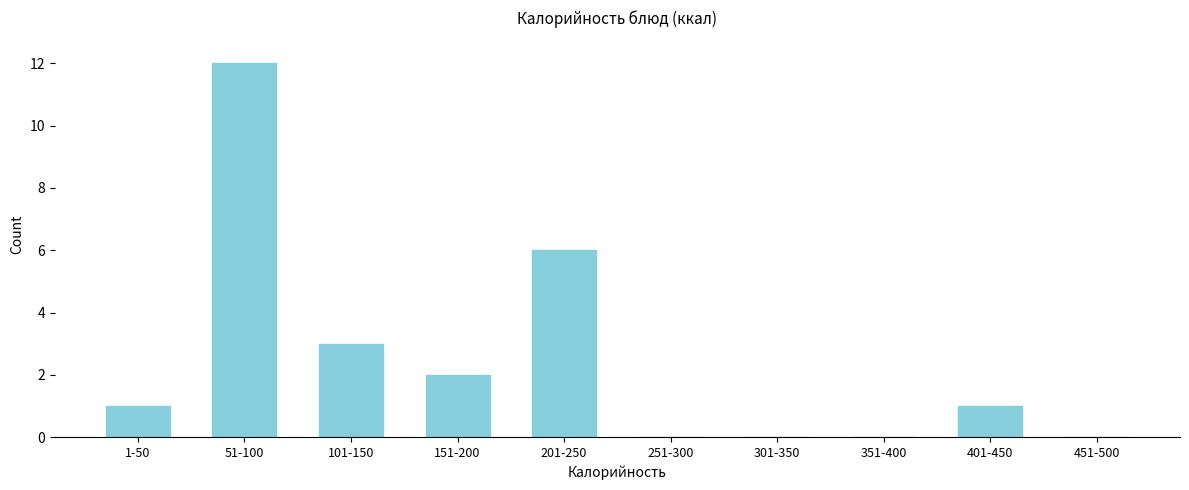

Reading left to right, transcribe all the data shown in this chart.

1-50=1	51-100=12	101-150=3	151-200=2	201-250=6	251-300=0	301-350=0	351-400=0	401-450=1	451-500=0